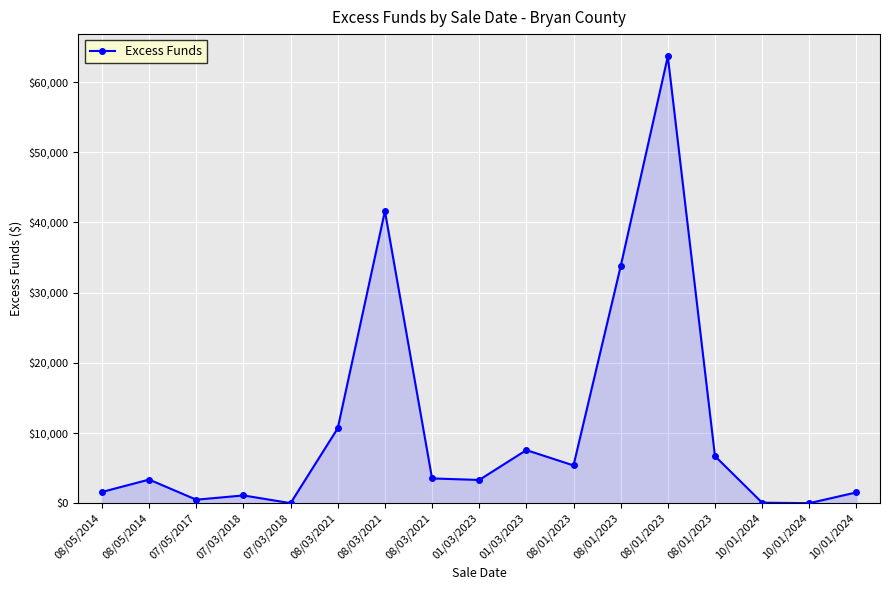

What is the greatest value displayed?

63650.2